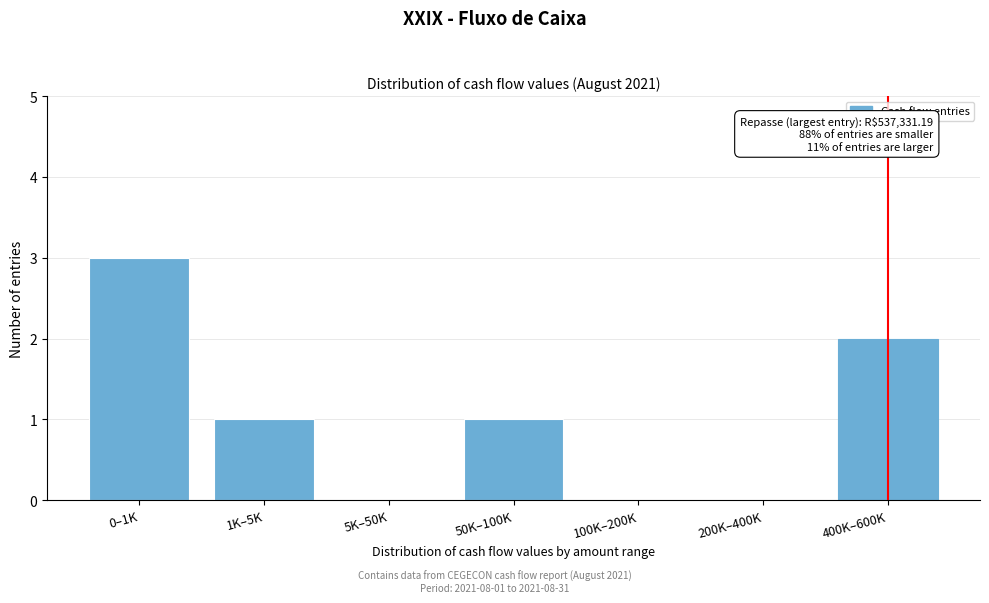

Reading left to right, extract all data points from this chart.

0–1K=3	1K–5K=1	5K–50K=0	50K–100K=1	100K–200K=0	200K–400K=0	400K–600K=2